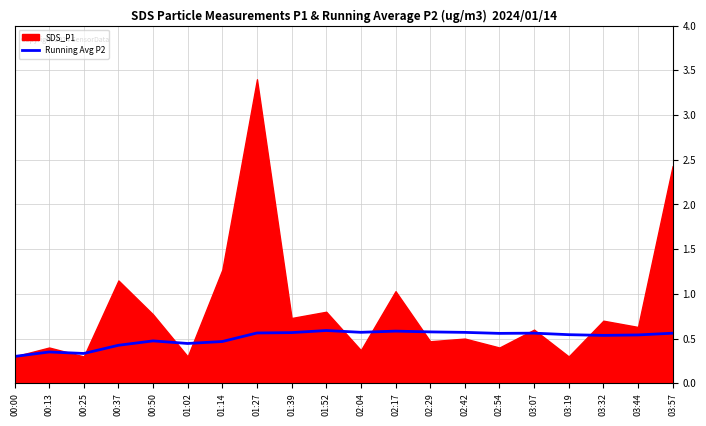

What is the minimum value shown in the chart?

0.3